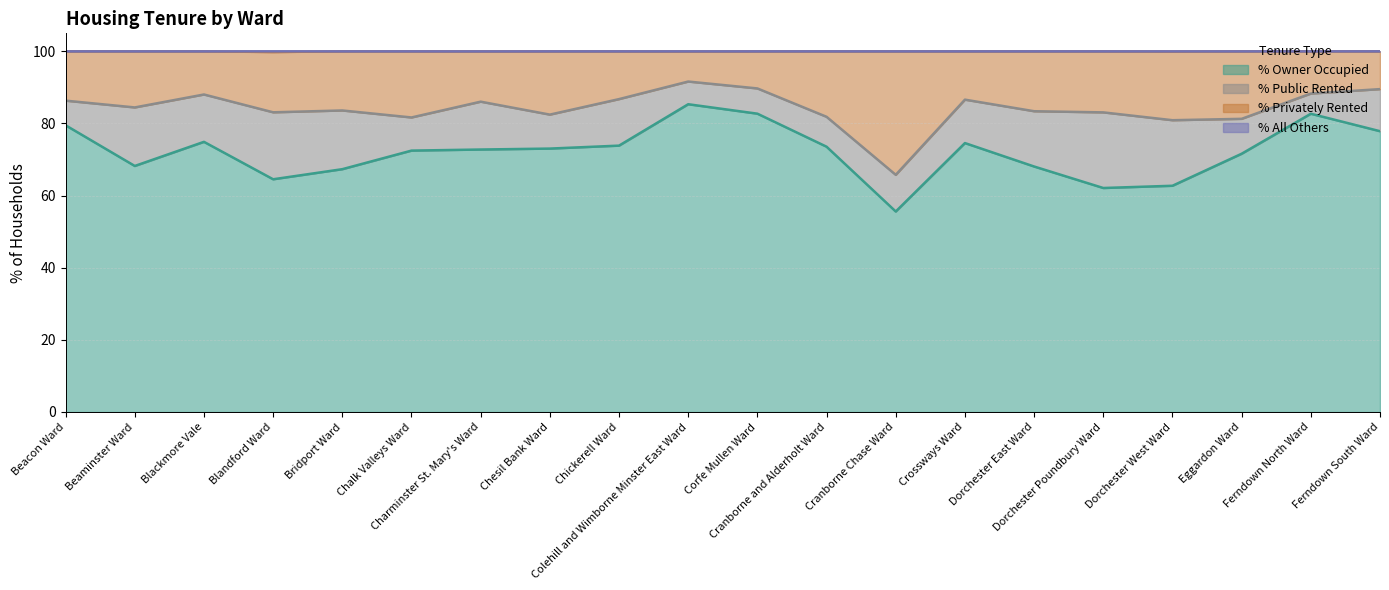

What is the spread (max minus min) of values at Cranborne Chase Ward?

44.4